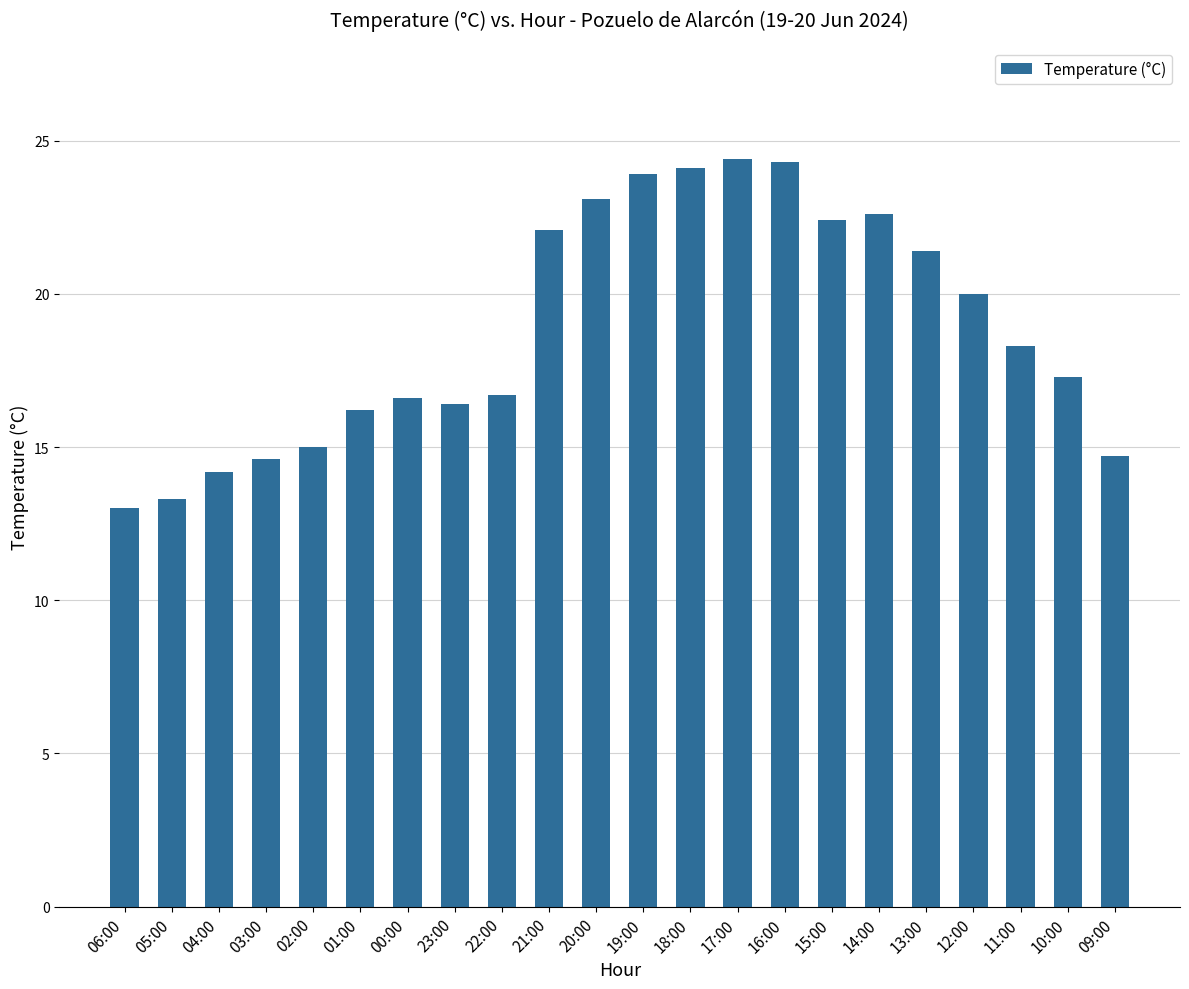

At which category does the chart reach its minimum across all series?

06:00